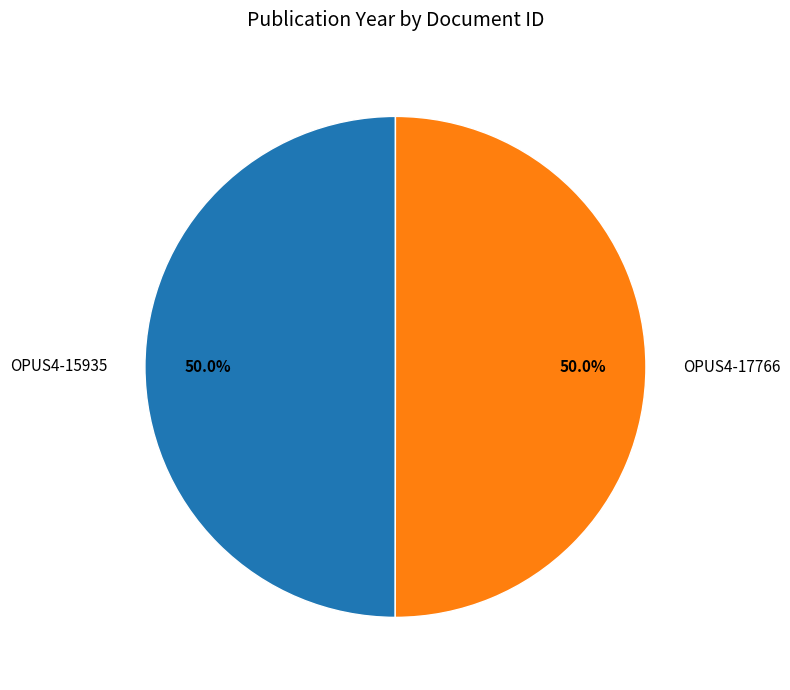

To the nearest percent, what percentage of the pie is OPUS4-17766?

50%